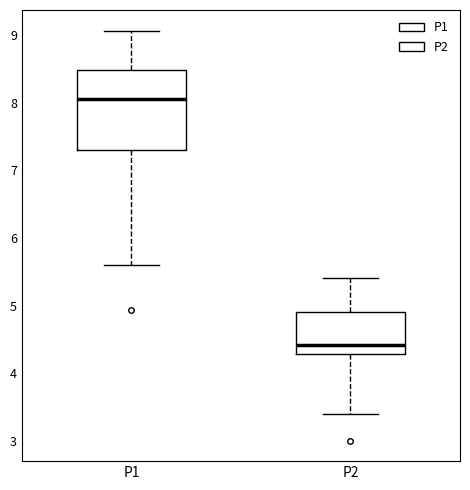

Reading left to right, transcribe this box plot: for each box, give where its median line is, the range the box spans, and where its two whiskers end, as read against the y-axis. The values are not printed on the chart, so give them approximately, as read against the axis.

P1: median 8.1, box 7.3 to 8.5, whiskers 5.6 to 9.1
P2: median 4.4, box 4.3 to 4.9, whiskers 3.4 to 5.4